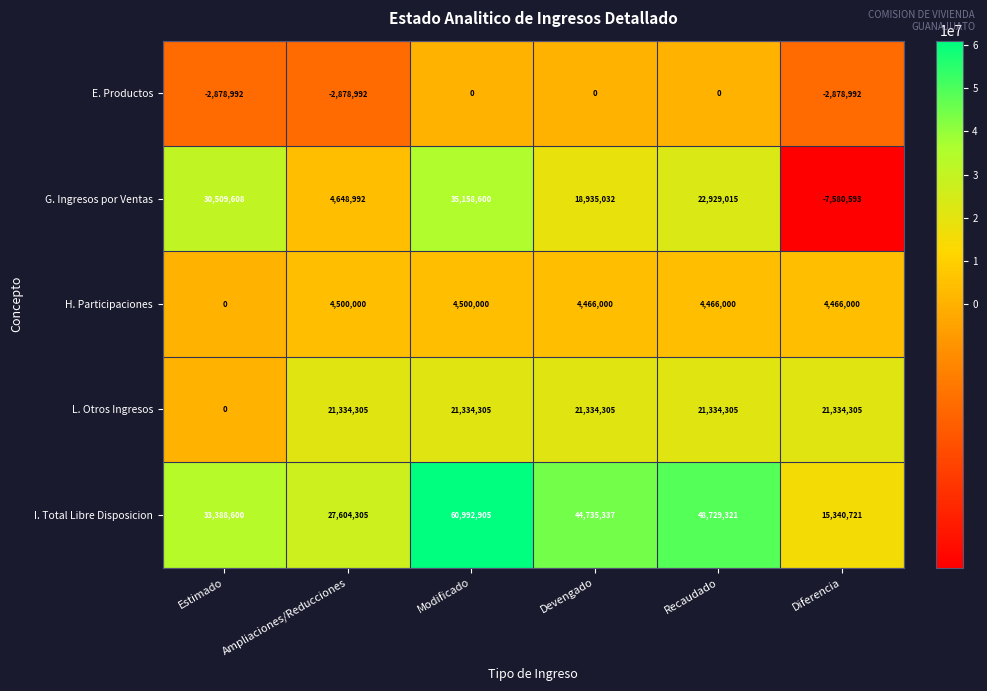

What is the smallest value displayed?

-7580593